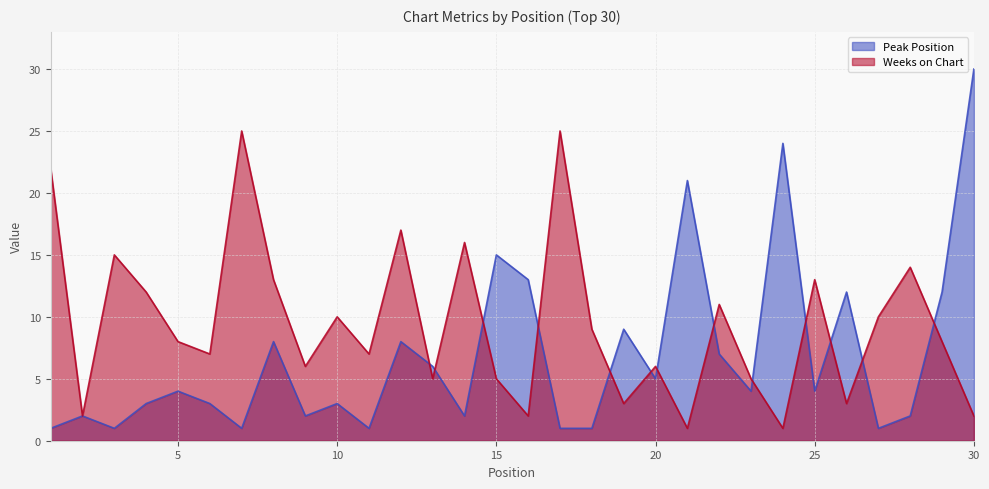

List the series in order of their peak value, lowest first.

Weeks on Chart, Peak Position